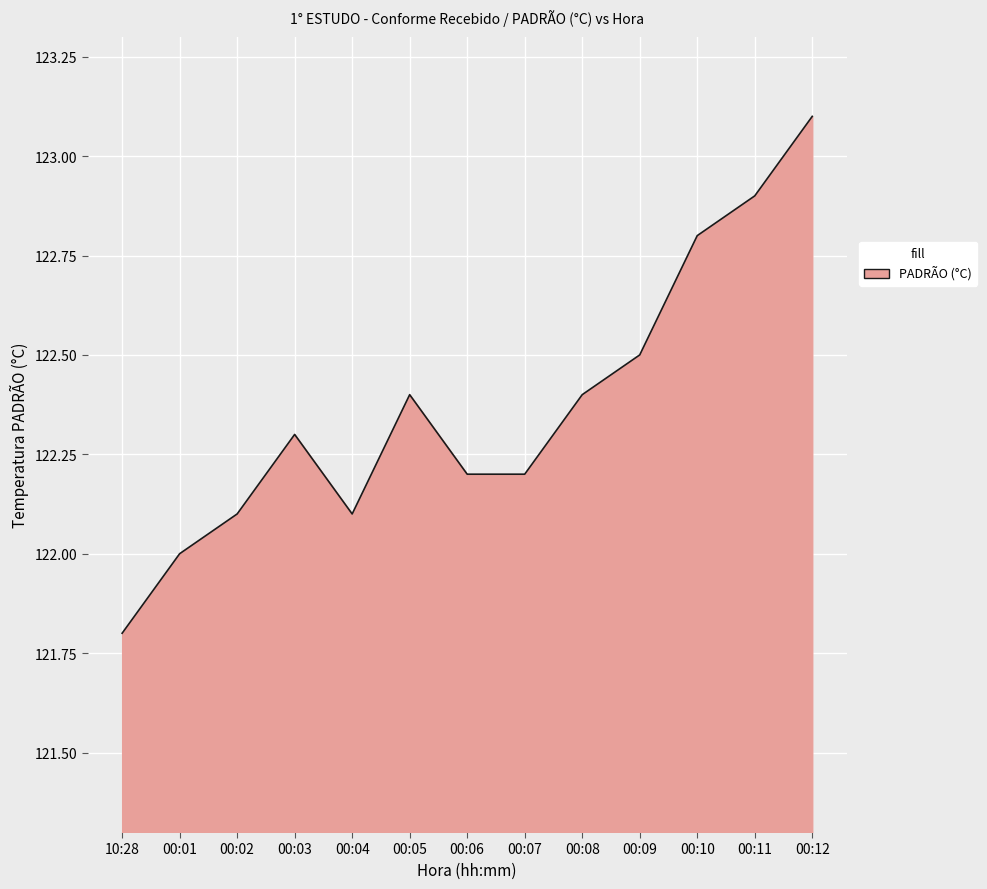

The chart shows a value of 48.7 at 00:08. True or false?

False